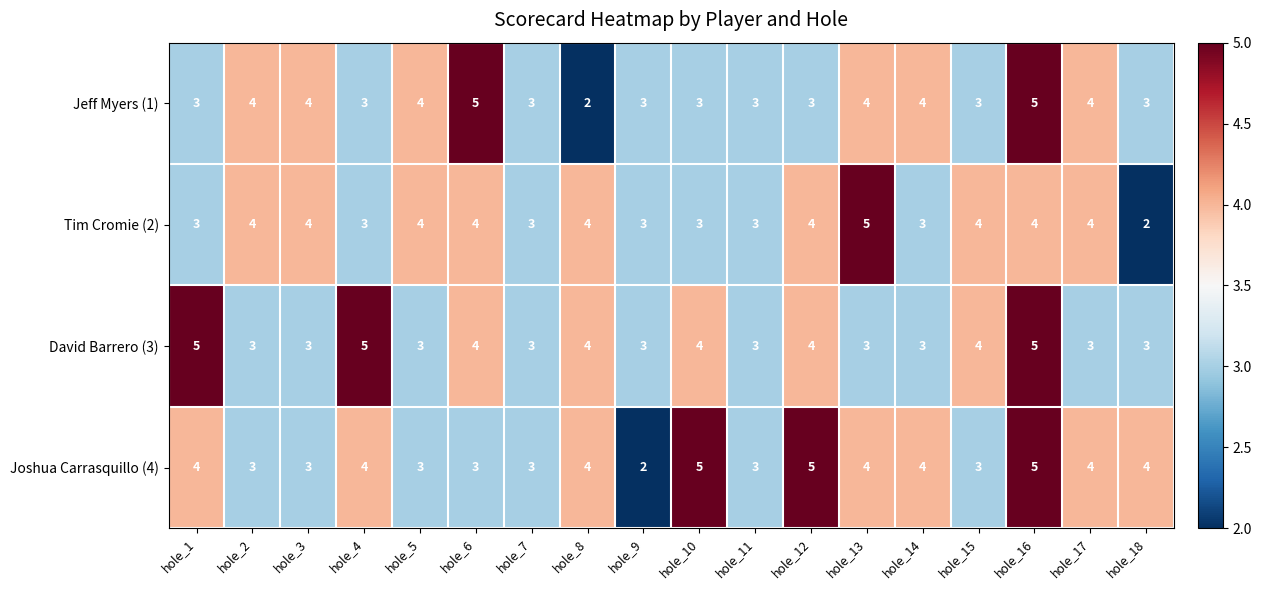

The Joshua Carrasquillo (4) series shows 4 at hole_3. True or false?

False